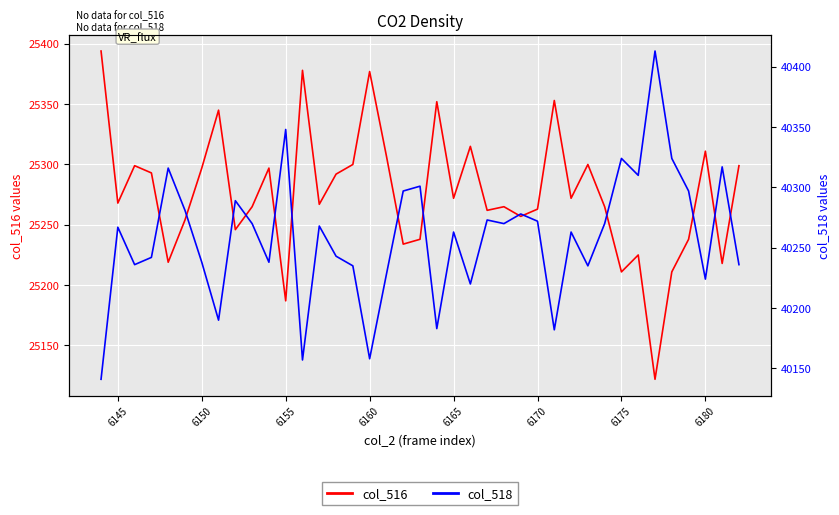

What is the highest value of the col_516 series?

25394